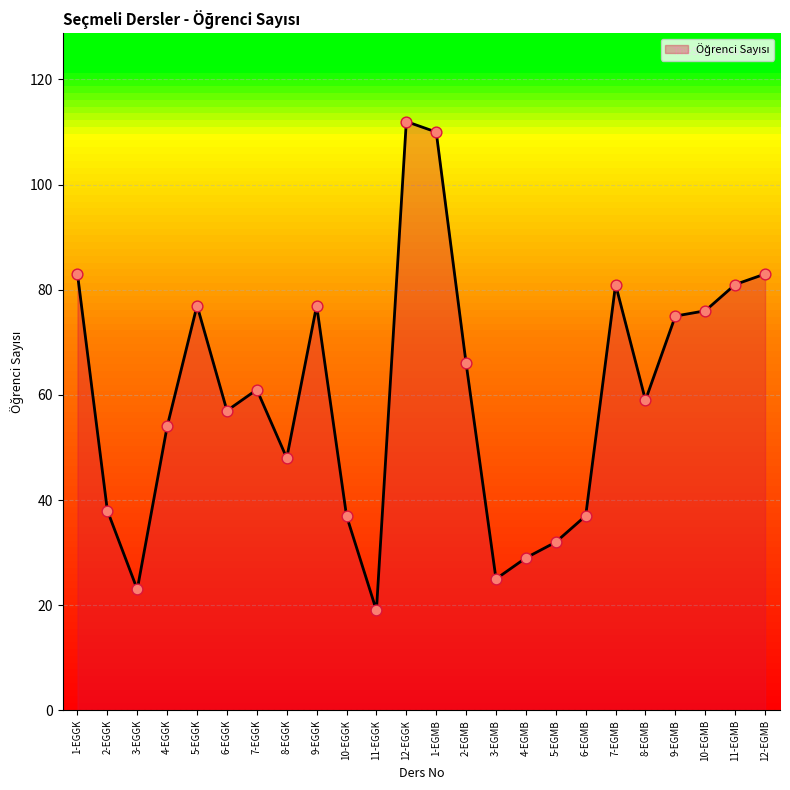

Approximately how many times larger is the value at 11-EGGK compared to 4-EGMB?

0.7